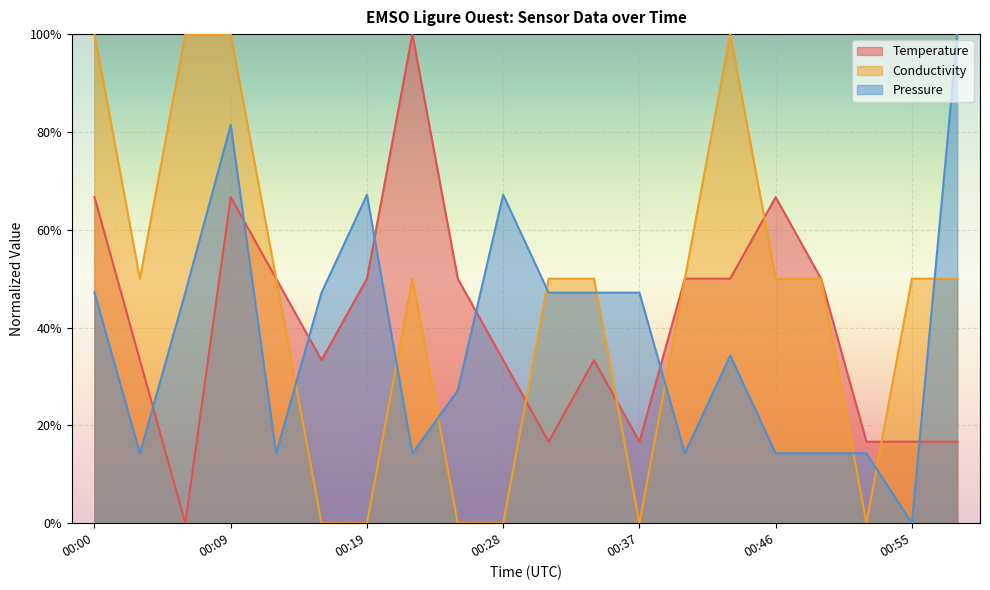

What is the difference between the highest and lowest values at 00:55?

0.5